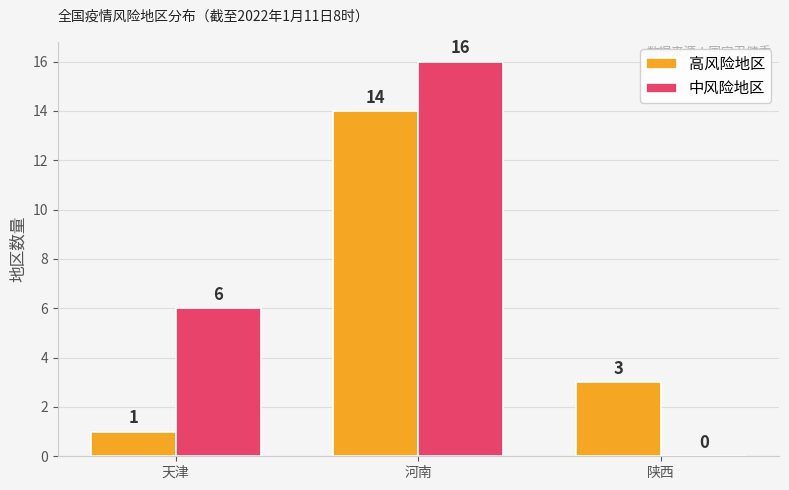

Which series has the largest total across all categories?

中风险地区